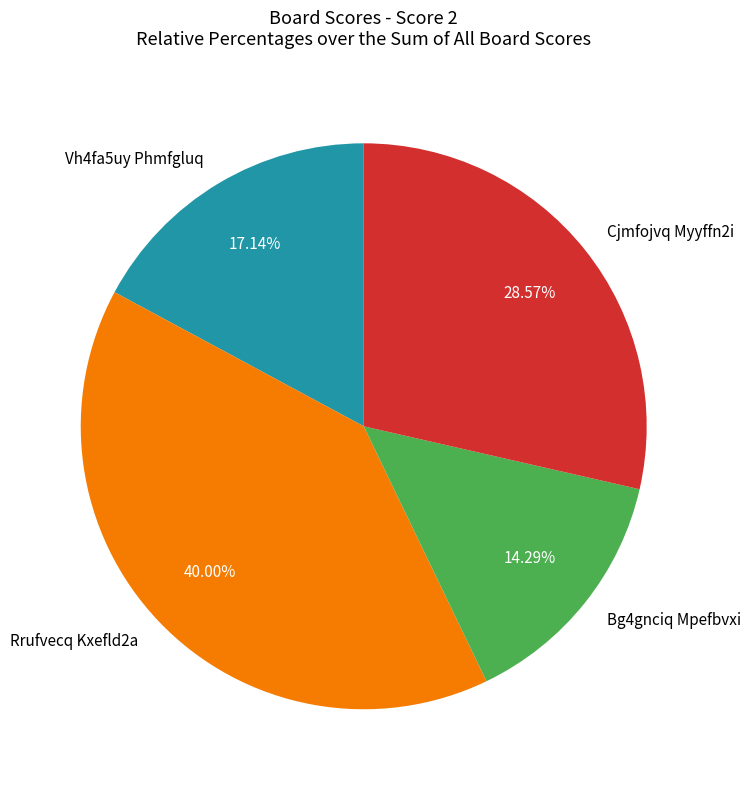

Which category has the smallest portion of the pie?

Bg4gnciq Mpefbvxi